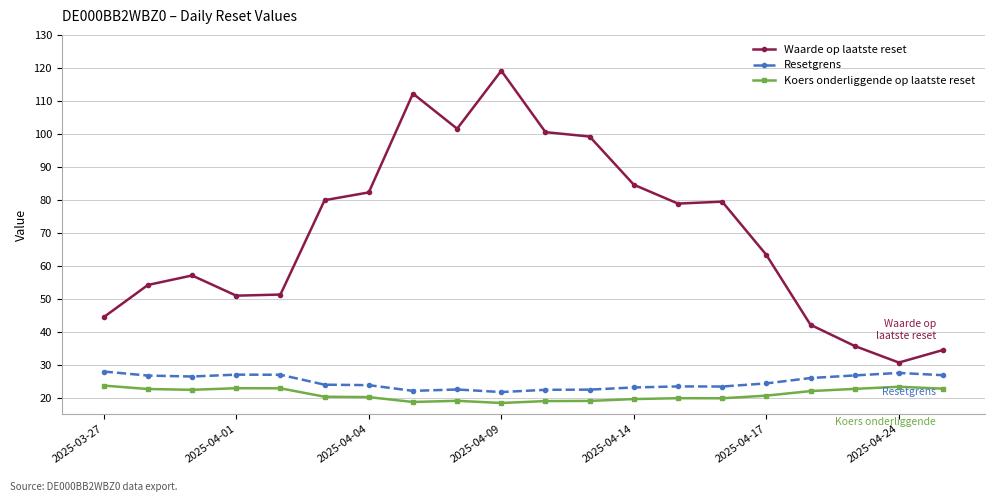

True or false: Waarde op laatste reset and Resetgrens cross at least once.

False